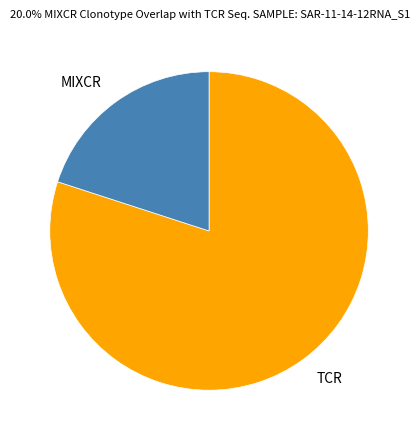

Which category has the biggest portion of the pie?

TCR